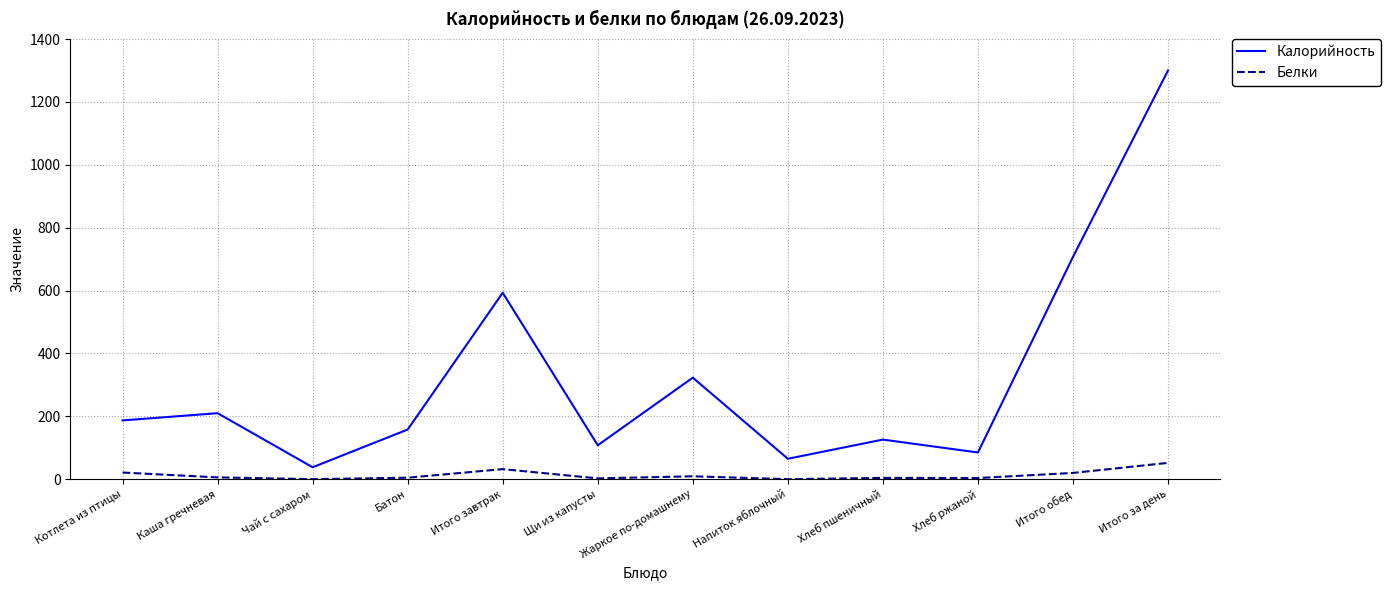

How many categories are shown in the chart?

12